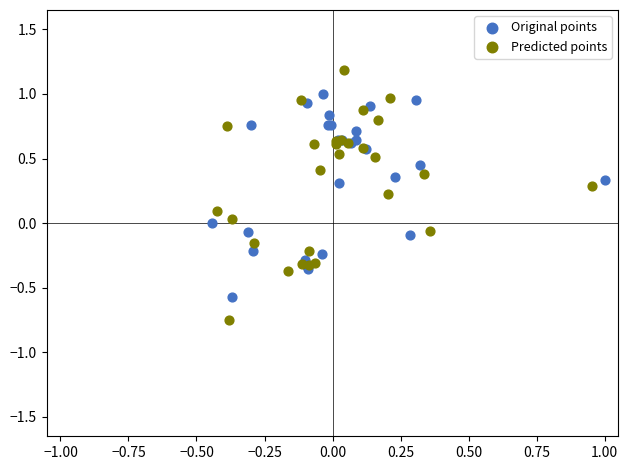

Which series has the largest Y range (max minus min)?

Predicted points